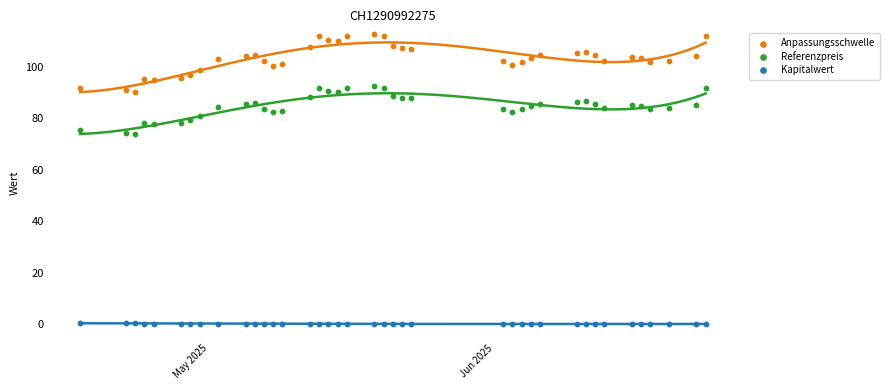

Which series reaches the minimum Y coordinate?

Kapitalwert